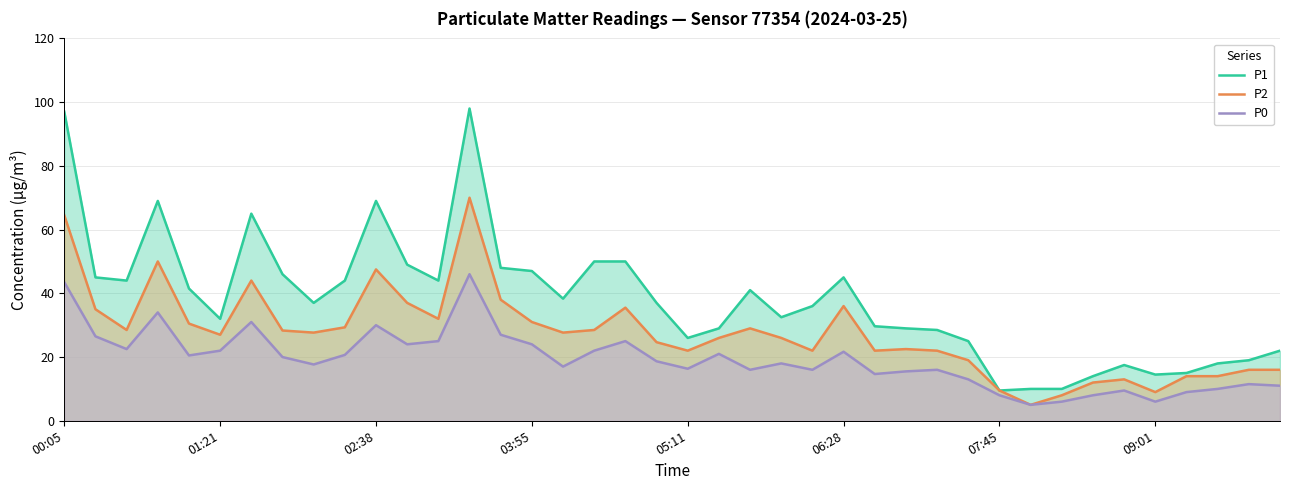

At how many categories does at least one series exceed 25?

29